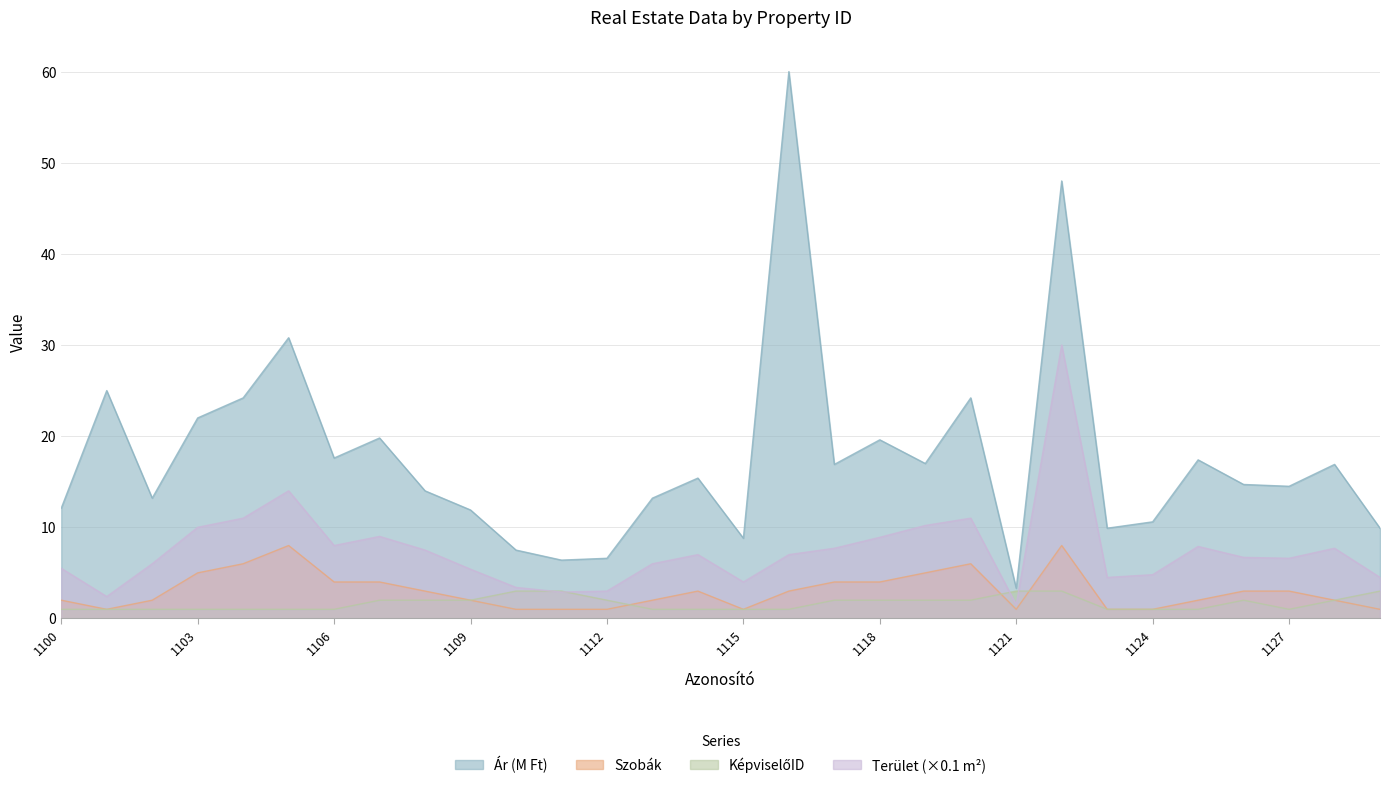

True or false: KépviselőID and Ár intersect in this chart.

False